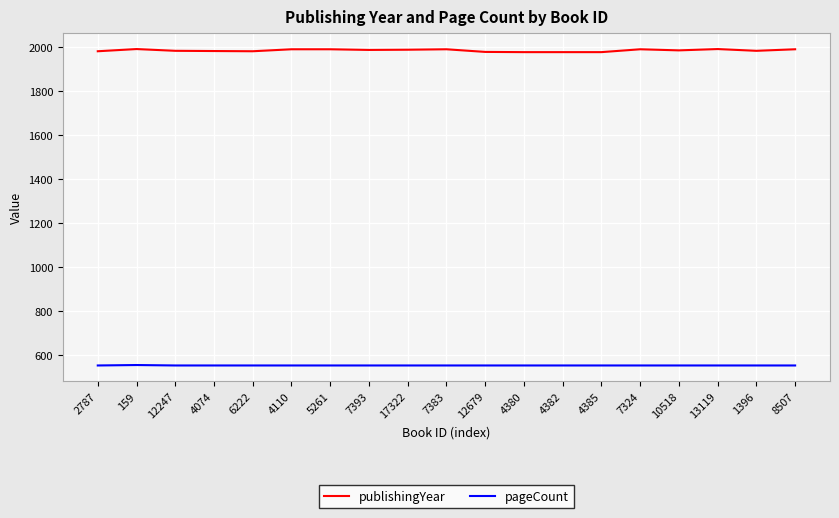

Does the chart have visible grid lines?

Yes